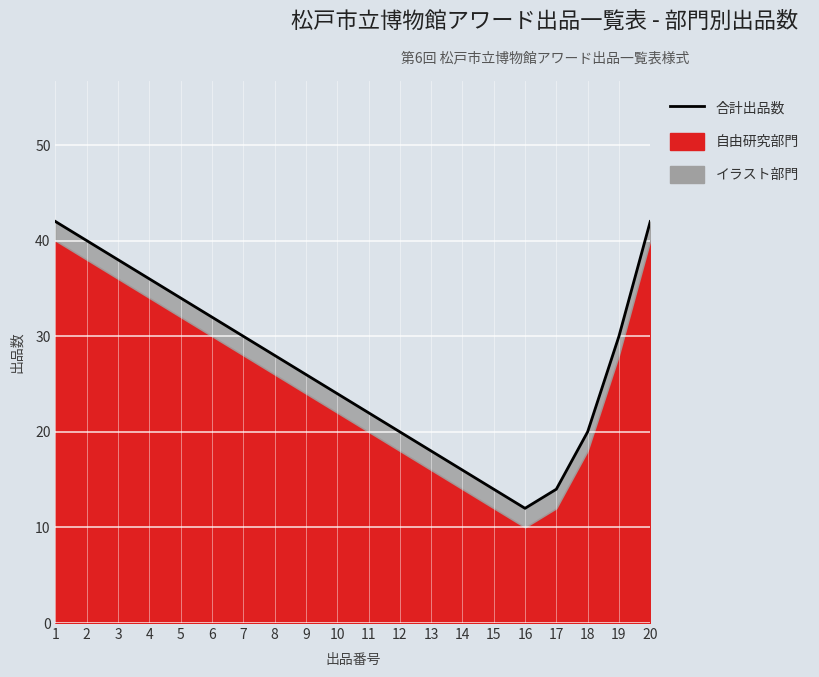

Reading left to right, extract all data points from this chart.

1=42	2=40	3=38	4=36	5=34	6=32	7=30	8=28	9=26	10=24	11=22	12=20	13=18	14=16	15=14	16=12	17=14	18=20	19=30	20=42